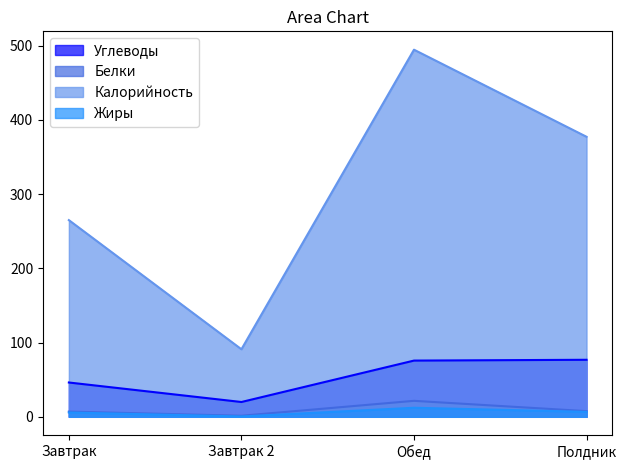

What is the sum of all Калорийность values?

1227.9